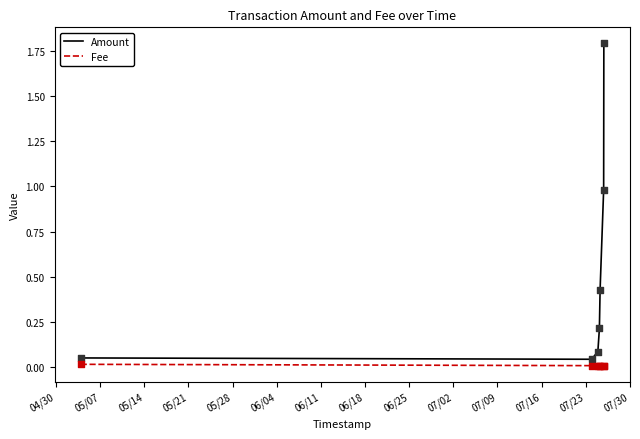

Which series has the widest spread of values?

Amount